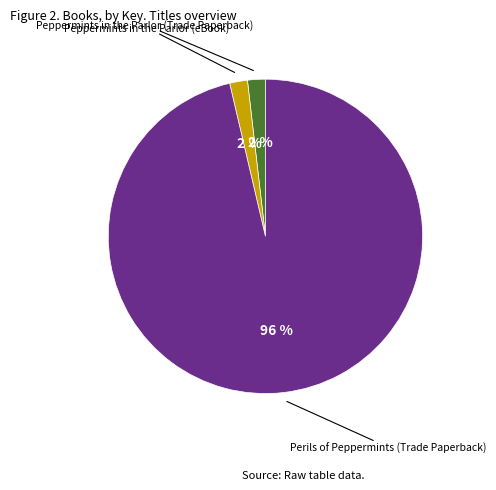

Does any single category account for the majority?

Yes